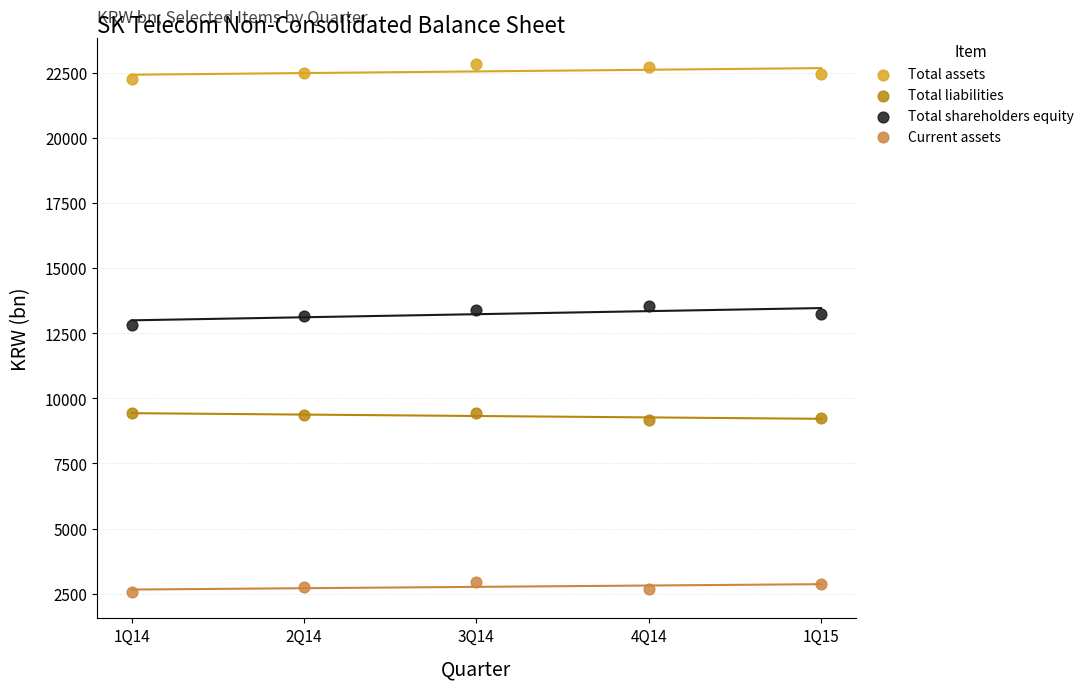

Which series reaches the maximum Y coordinate?

Total assets